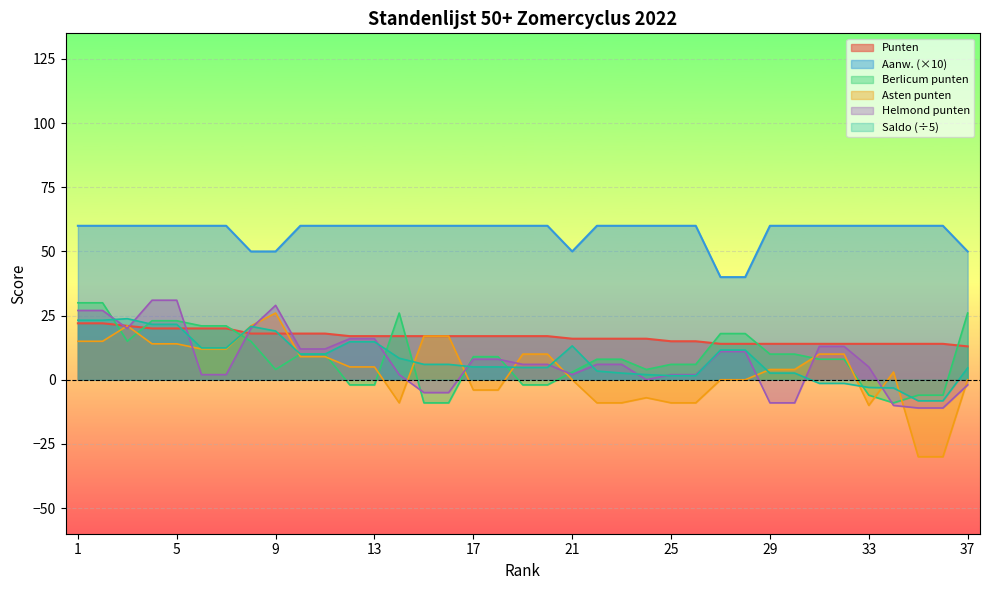

What is the average value of the Aanw. series?

57.8